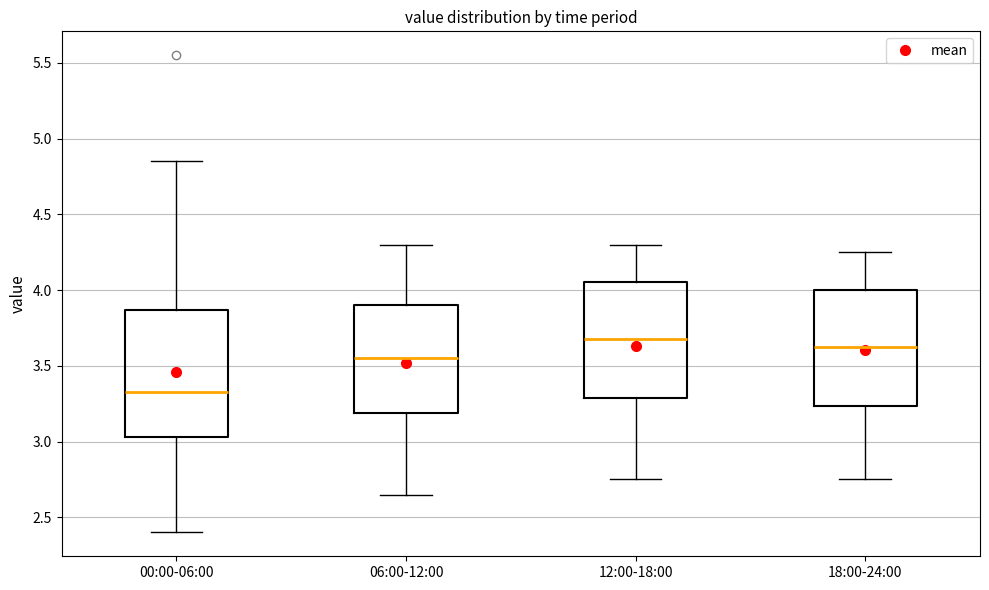

Which box's median line is the lowest?

00:00-06:00